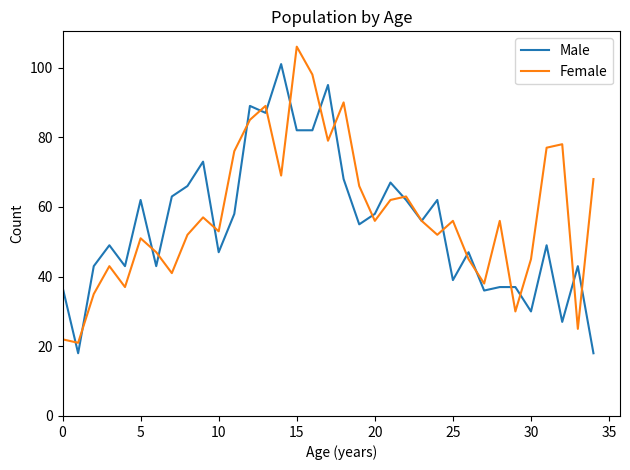

Rank the series by their maximum value, from lowest to highest.

Male, Female